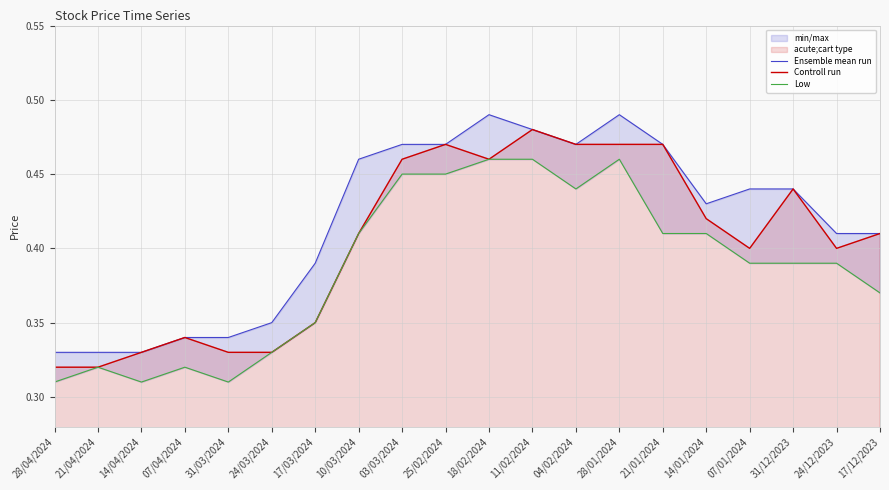

Which series has the widest spread of values?

Ensemble mean run